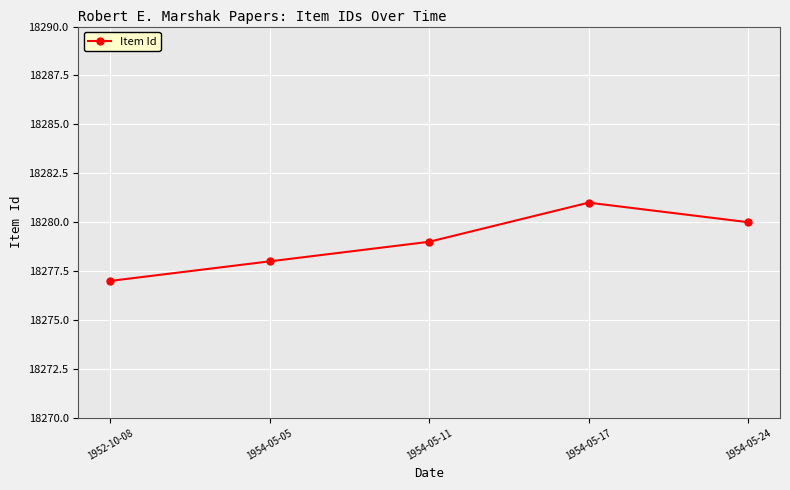

True or false: the data has more than 0 interior local peaks.

True